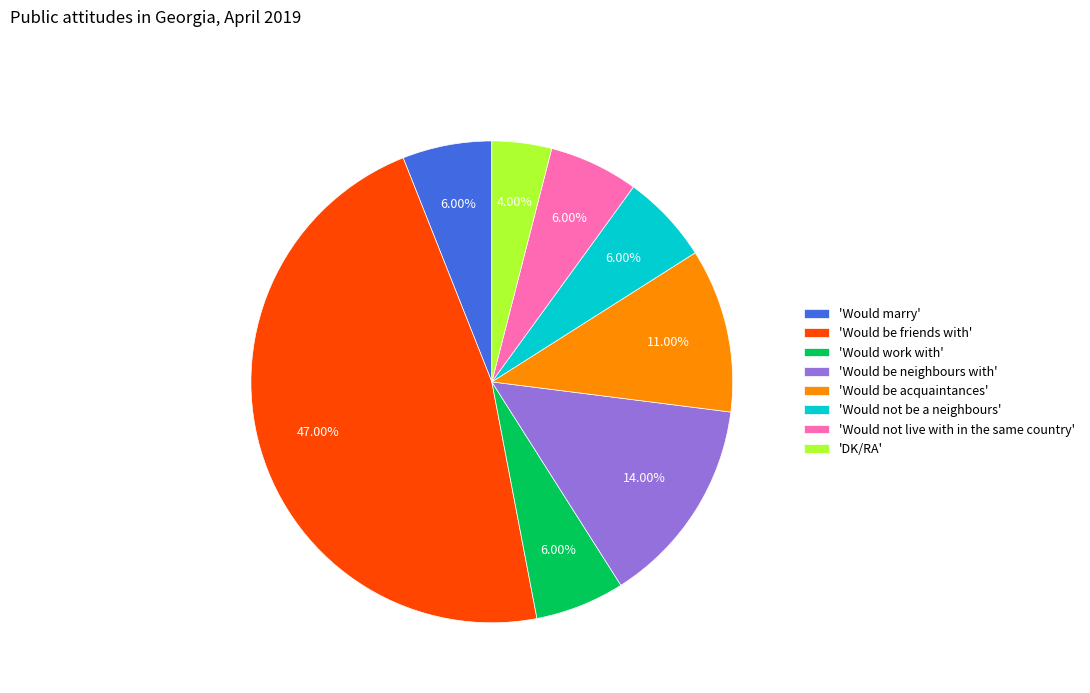

Approximately how many times larger is the value at 'Would not live with in the same country' compared to 'Would marry'?

1.0